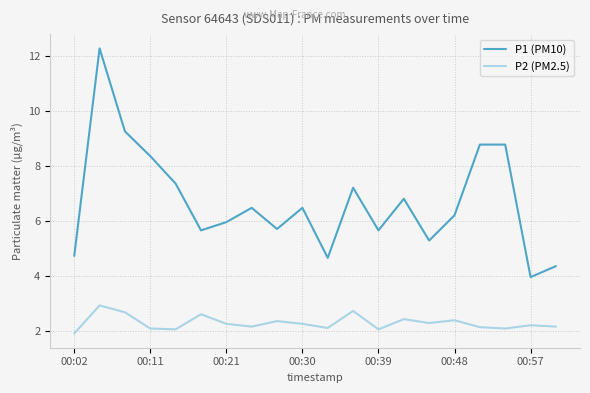

What is the difference between the maximum and minimum values in the P2 (PM2.5) series?

1.0